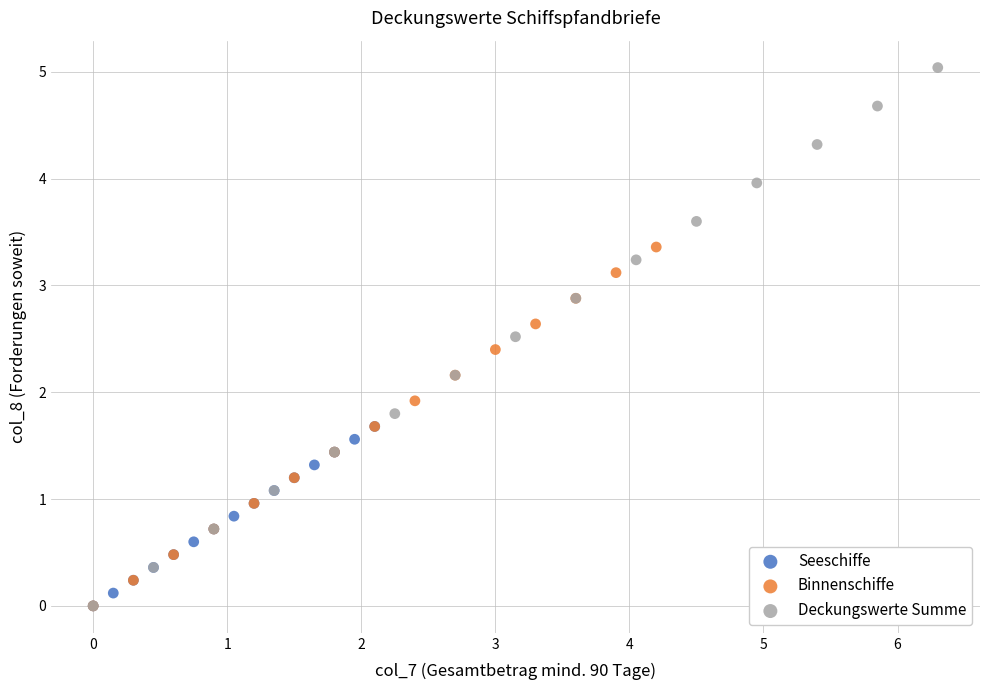

Which series contains the highest Y value?

Deckungswerte Summe